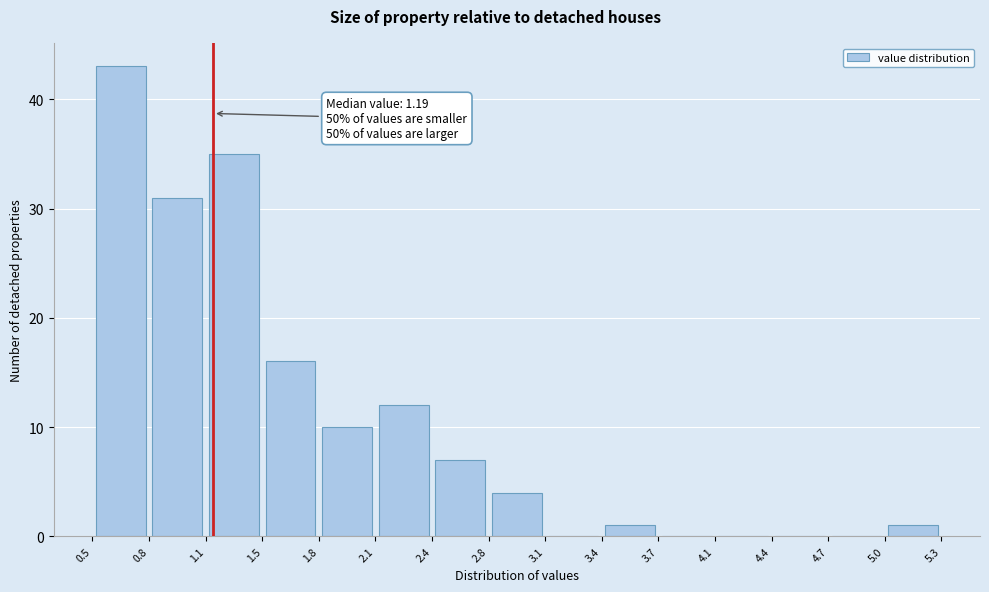

Which range on the x-axis has the tallest bar?

0.5 to 0.8